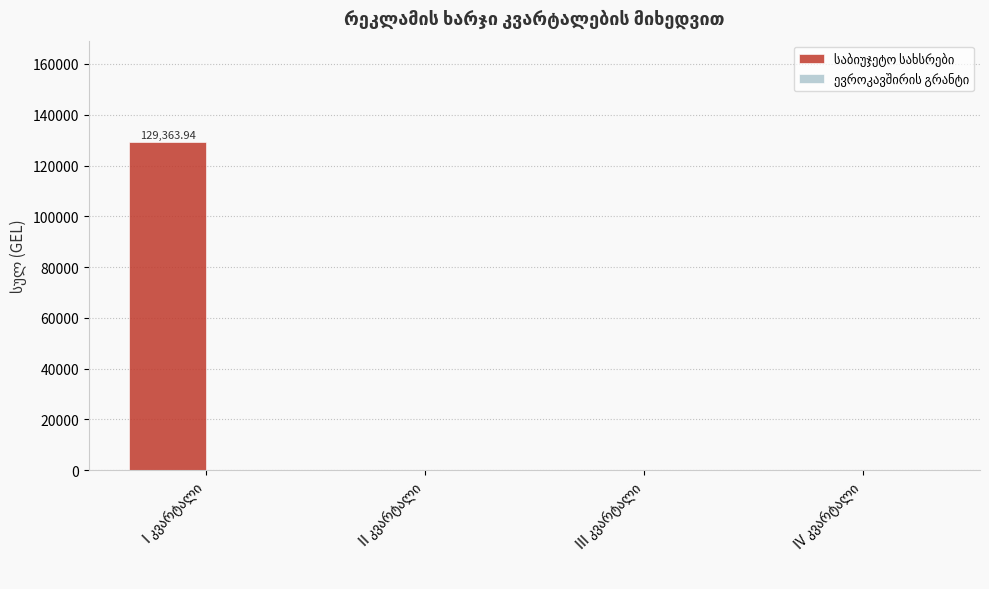

What is the sum of all values?

129363.9